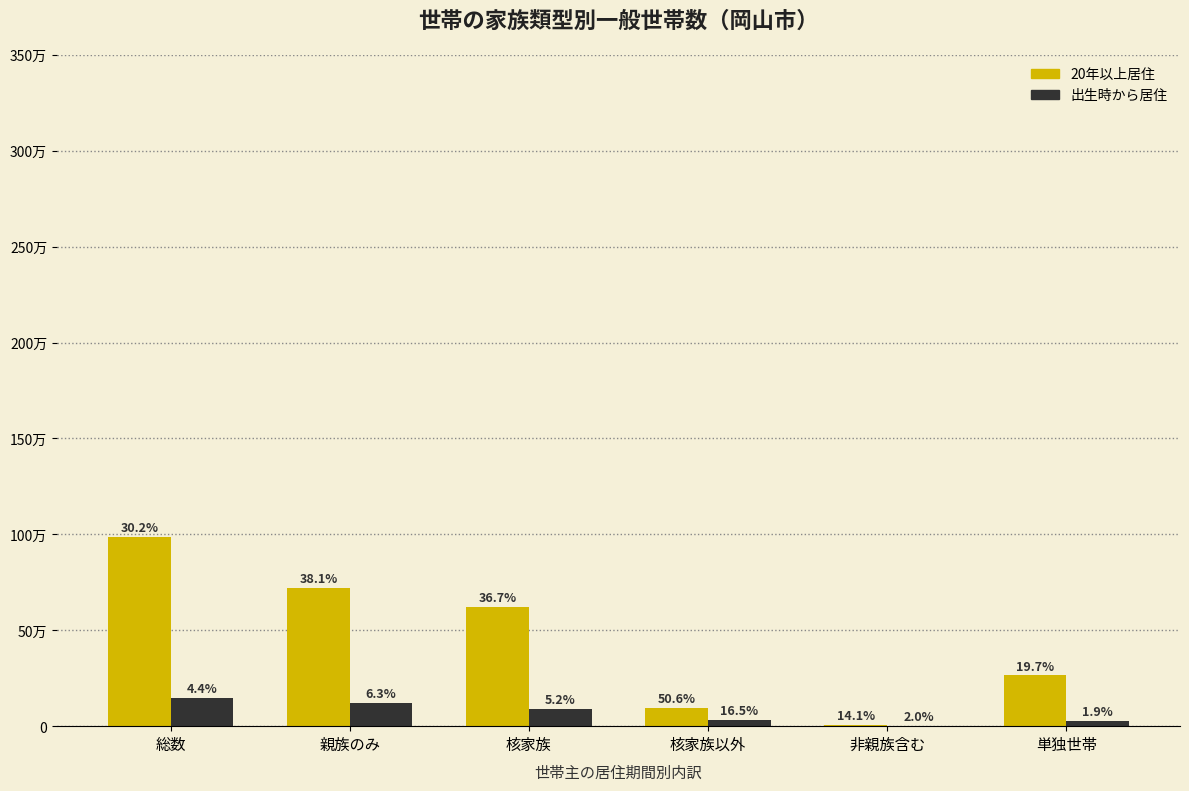

Are the bars grouped side by side (vs. stacked)?

Yes